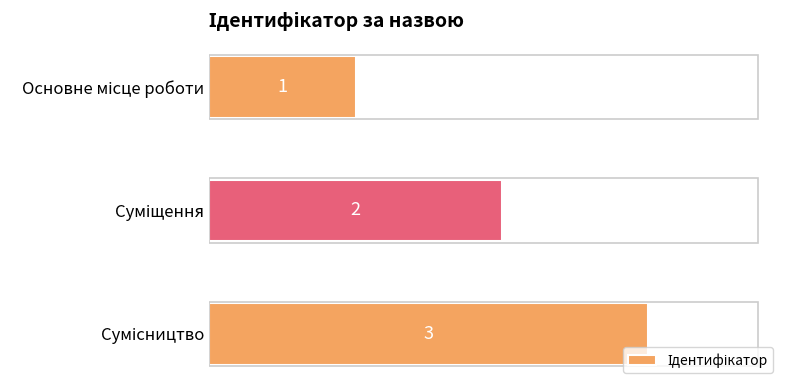

What is the sum of all values?

6